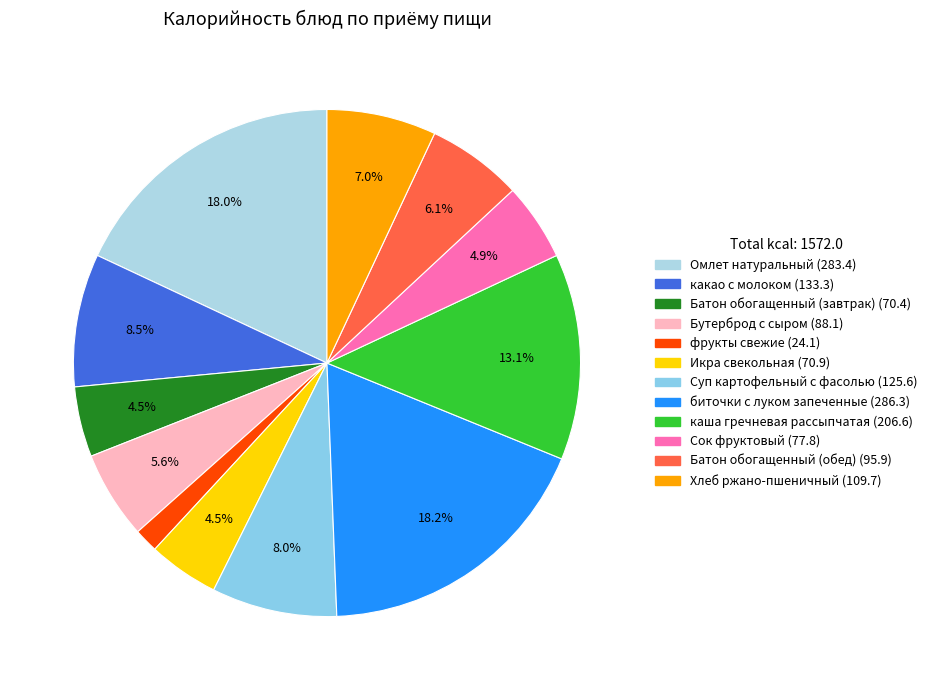

Which category has the biggest portion of the pie?

биточки с луком запеченные